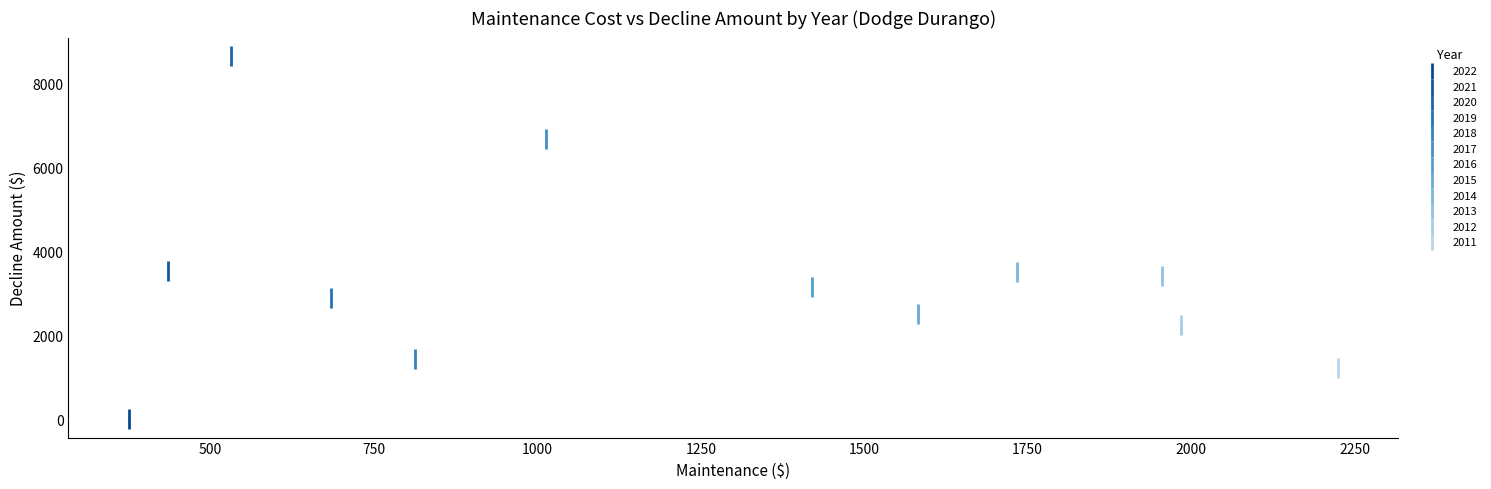

Which series reaches the minimum Y coordinate?

2022